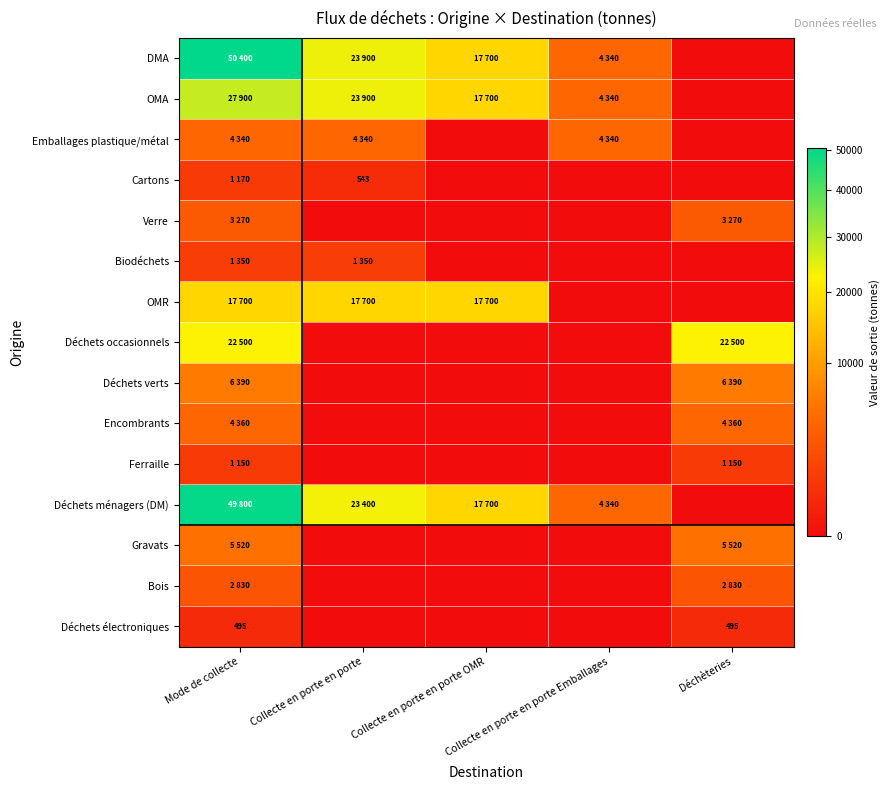

Count the Biodéchets values in the range 0 to 1350.

5